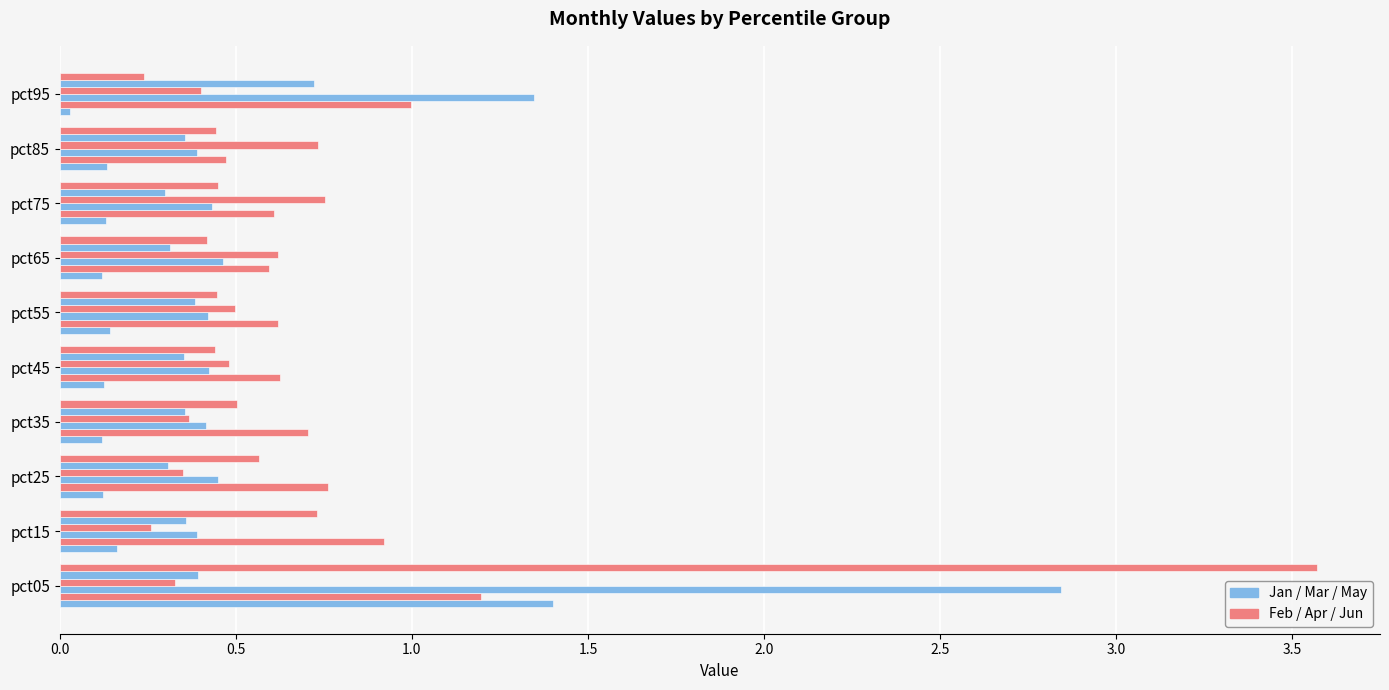

How many categories are shown in the chart?

10